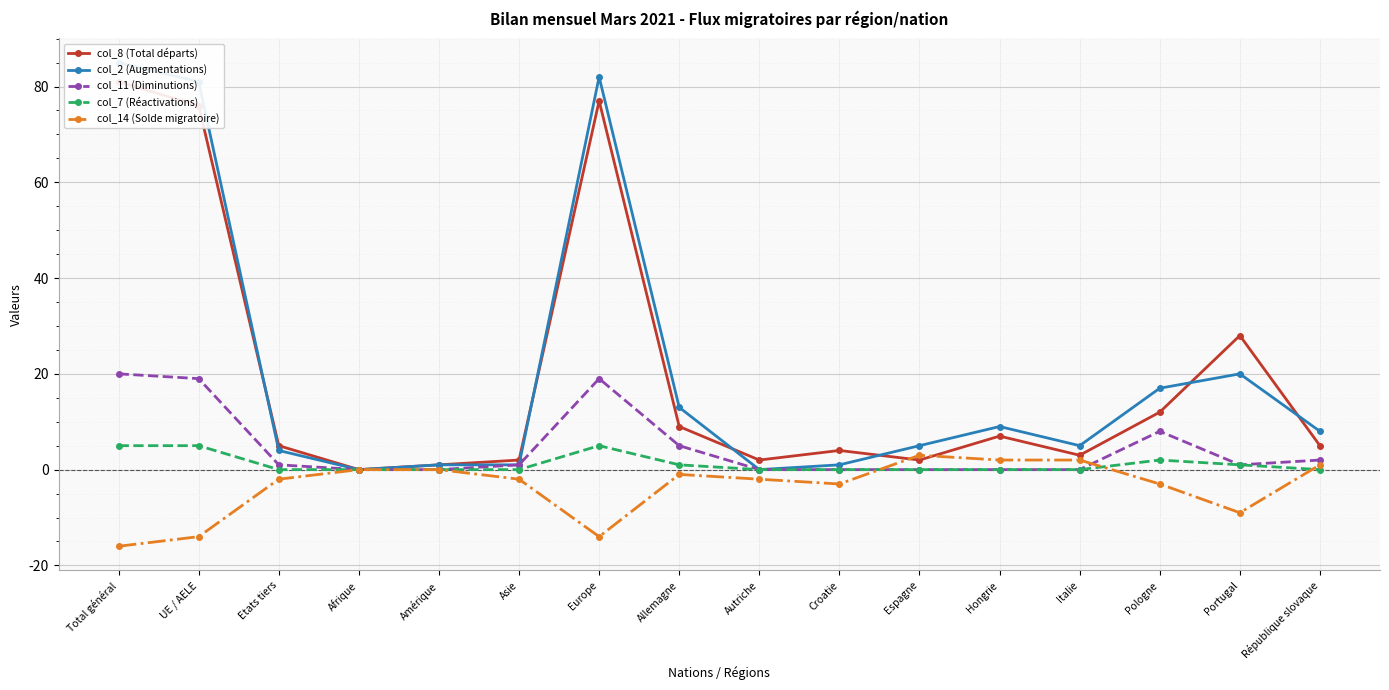

Which series has the largest range (max minus min)?

col_2 (Augmentations)